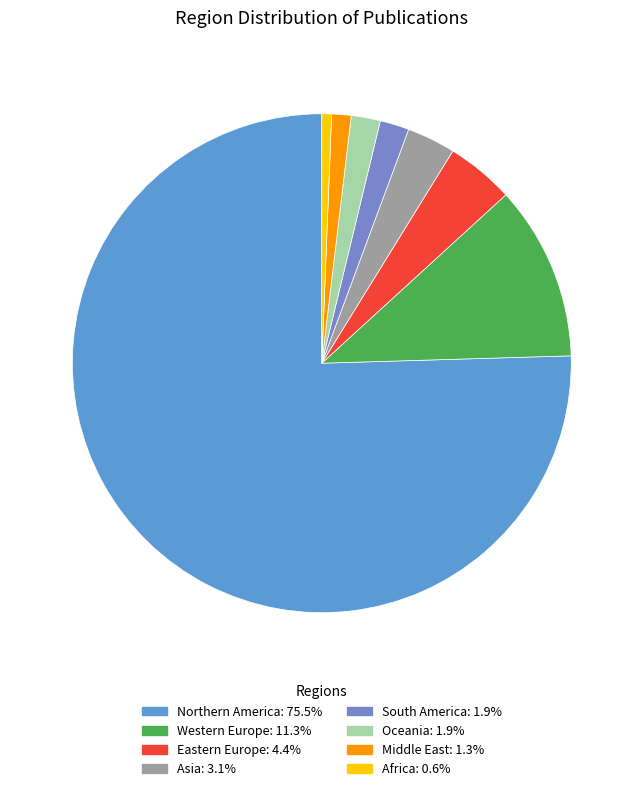

Count the number of slices in the pie.

8